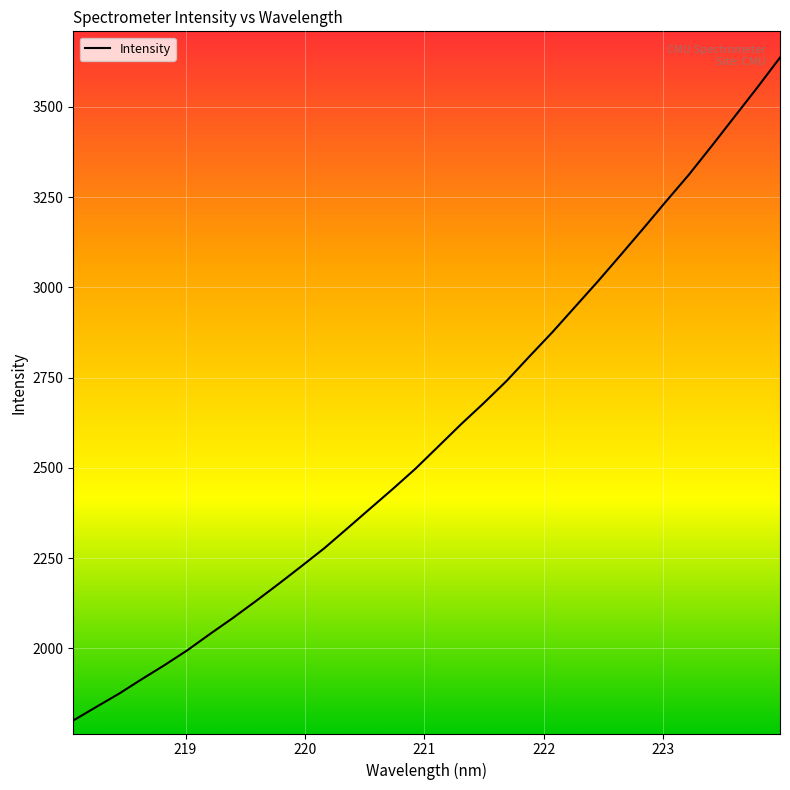

What is the difference between the maximum and minimum values?

1836.6